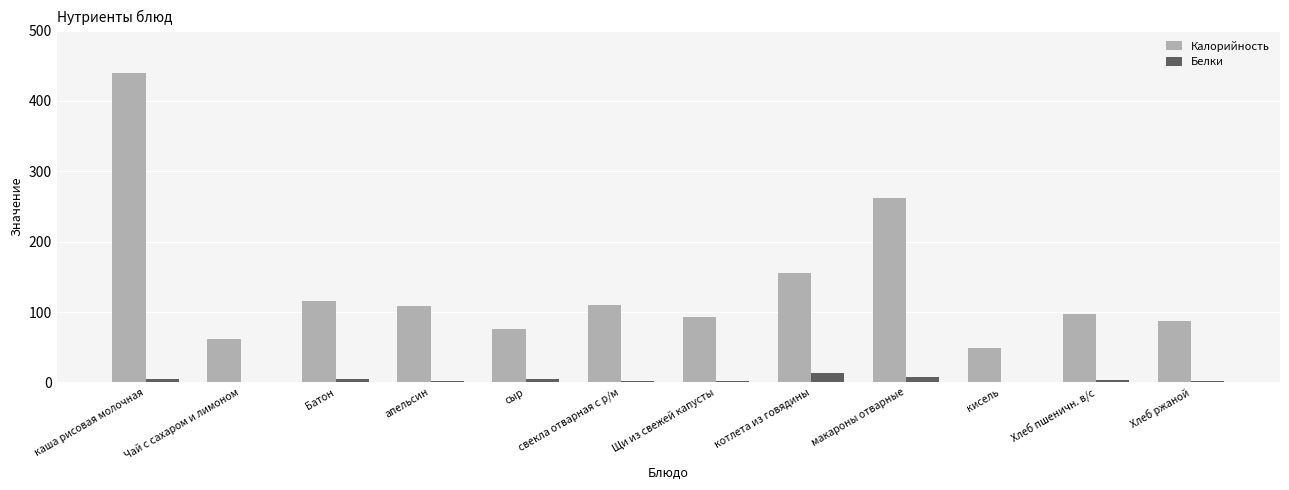

Is the value of Калорийность at каша рисовая молочная greater than the value of Белки at макароны отварные?

Yes